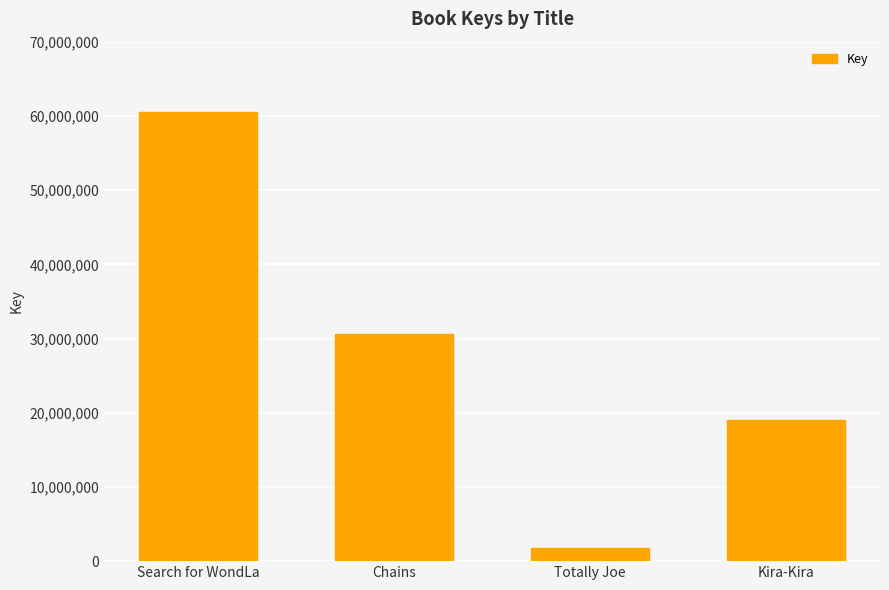

Are the bars grouped side by side (vs. stacked)?

No